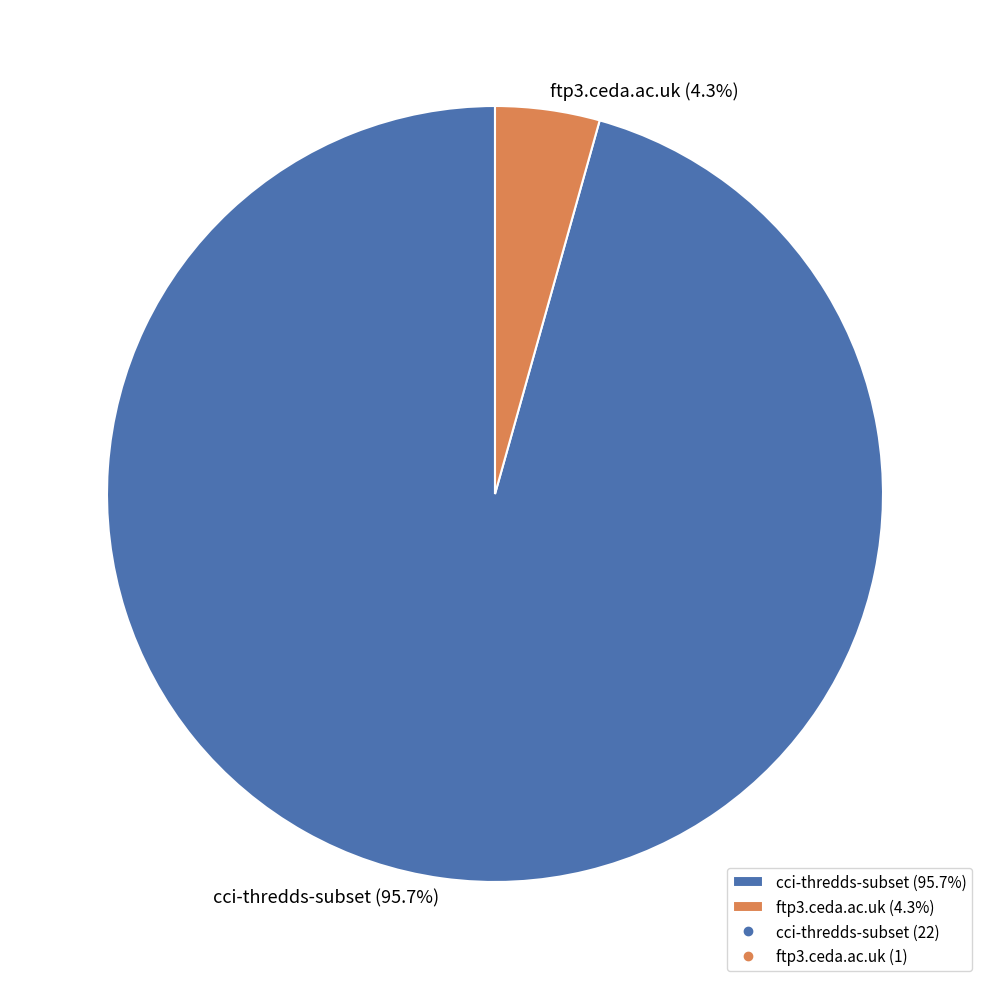

To the nearest percent, what portion does cci-thredds-subset represent?

96%